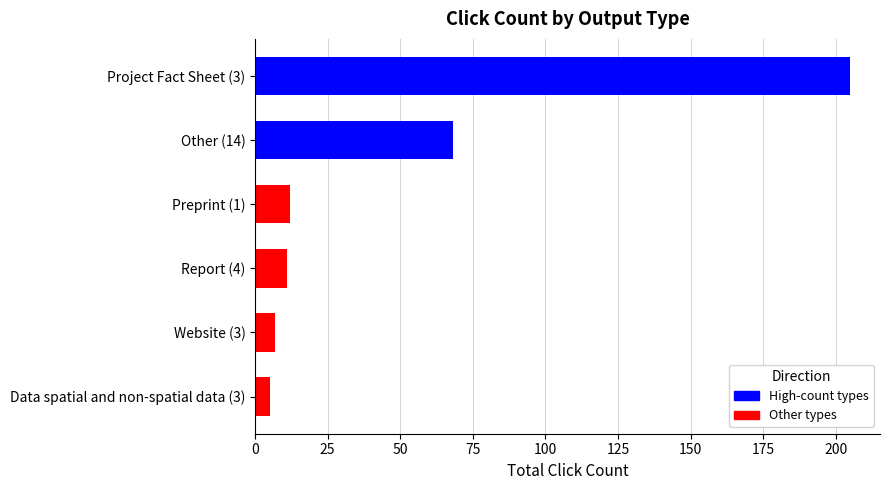

Reading bottom to top, what are all the values shown in this chart?

5	7	11	12	68	205